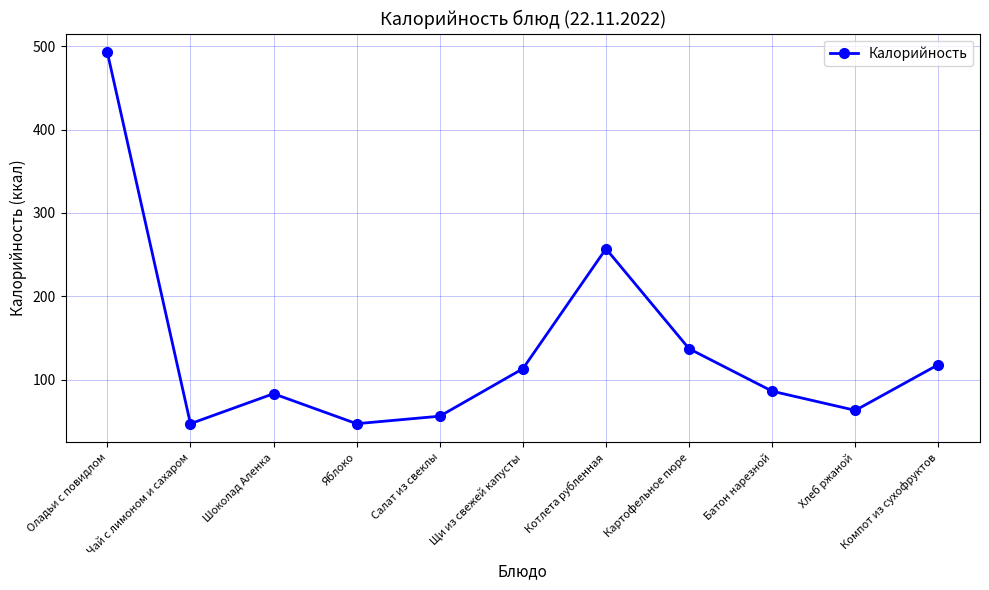

What position from the left is Оладьи с повидлом?

1